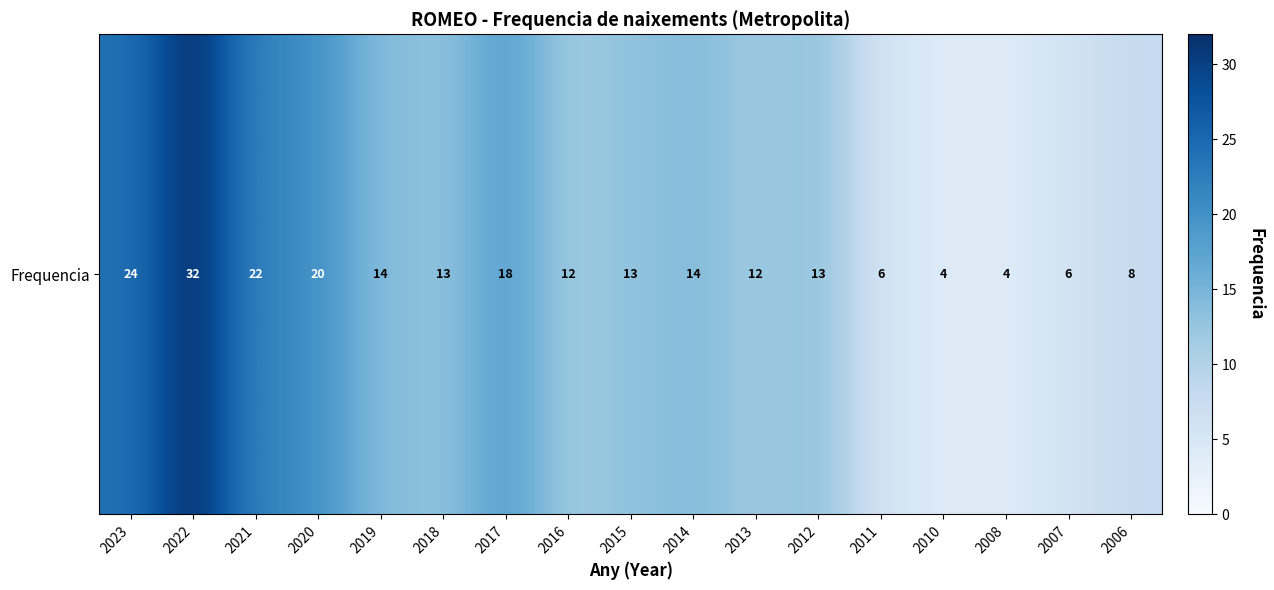

How many data points are less than 13?

7